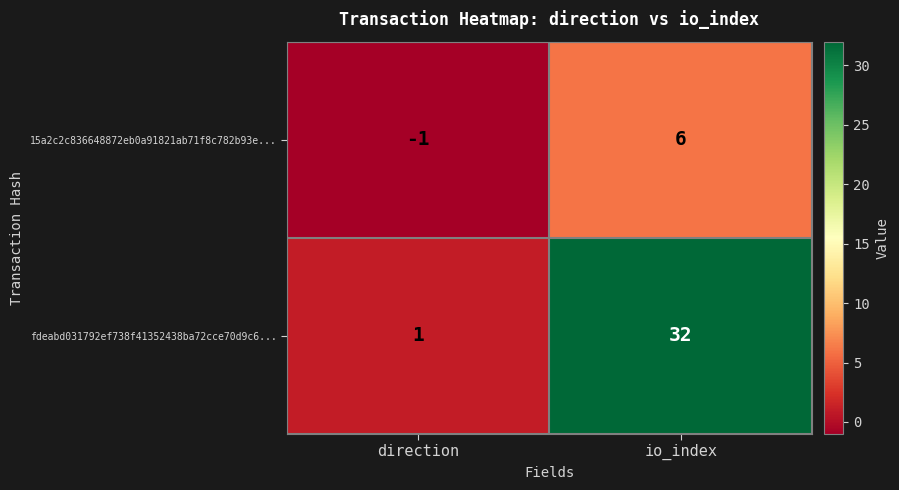

At which label is 15a2c2c836648872eb0a91821ab71f8c782b93e... closest to 2?

direction